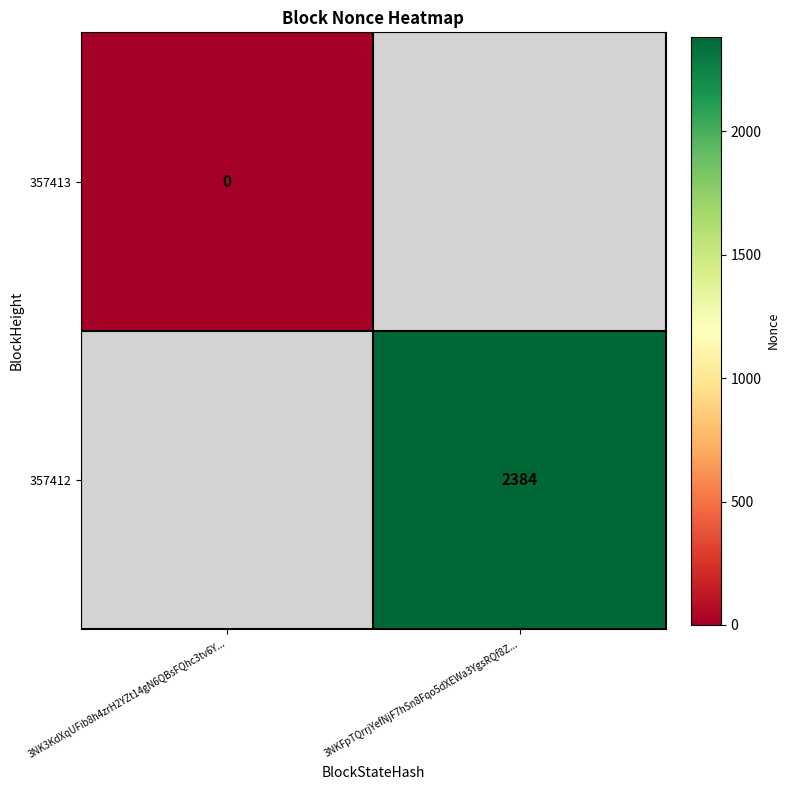

The value of 357412 at 3NKFpTQrrjYefNjF7hSn8Fqo5dXEWa3YgsRQf8Z... is 4084. True or false?

False